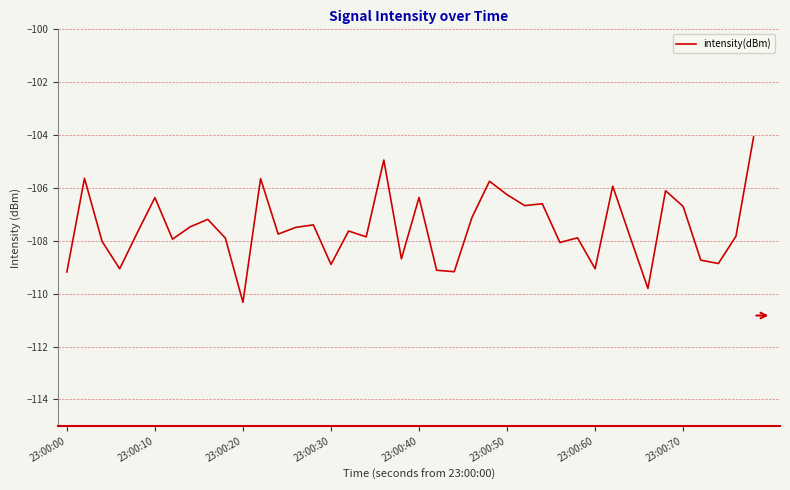

What is the greatest value displayed?

-104.1